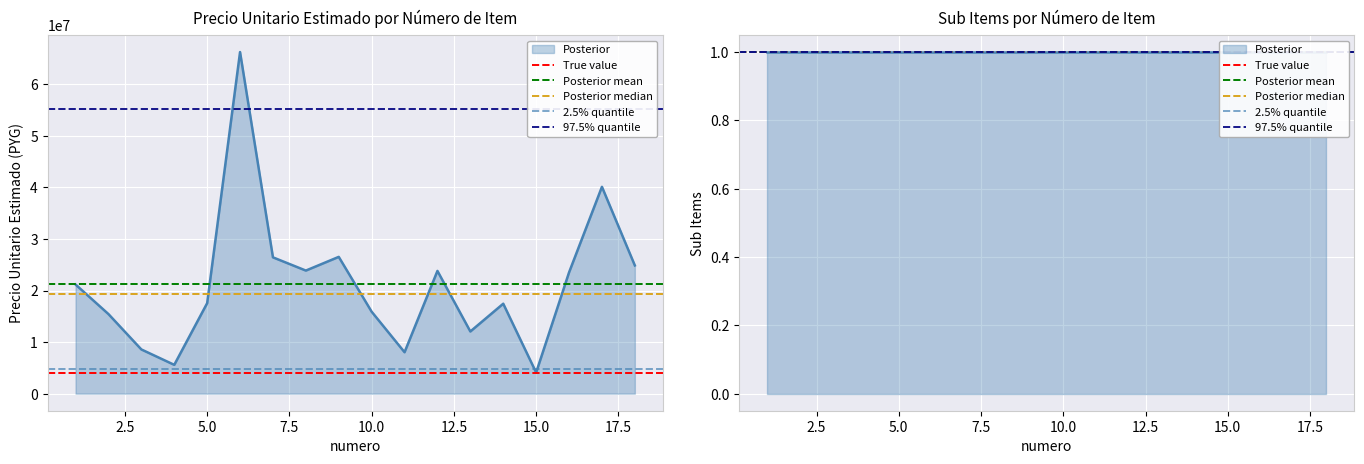

Where is the data nearest to the value 35167500?

17